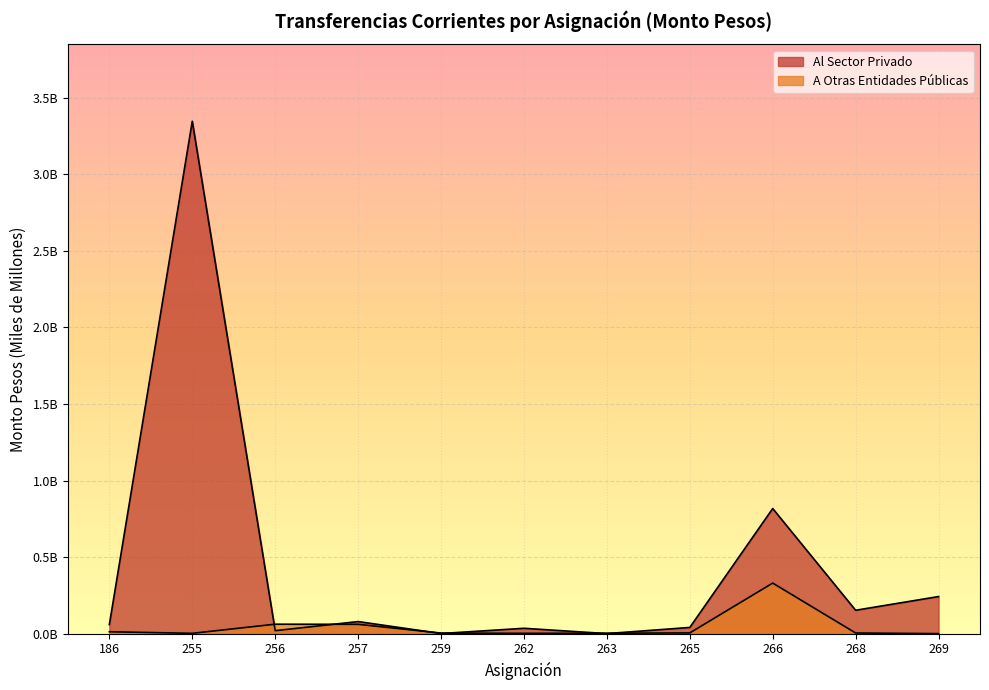

Where is the first local minimum for A Otras Entidades Públicas?

255